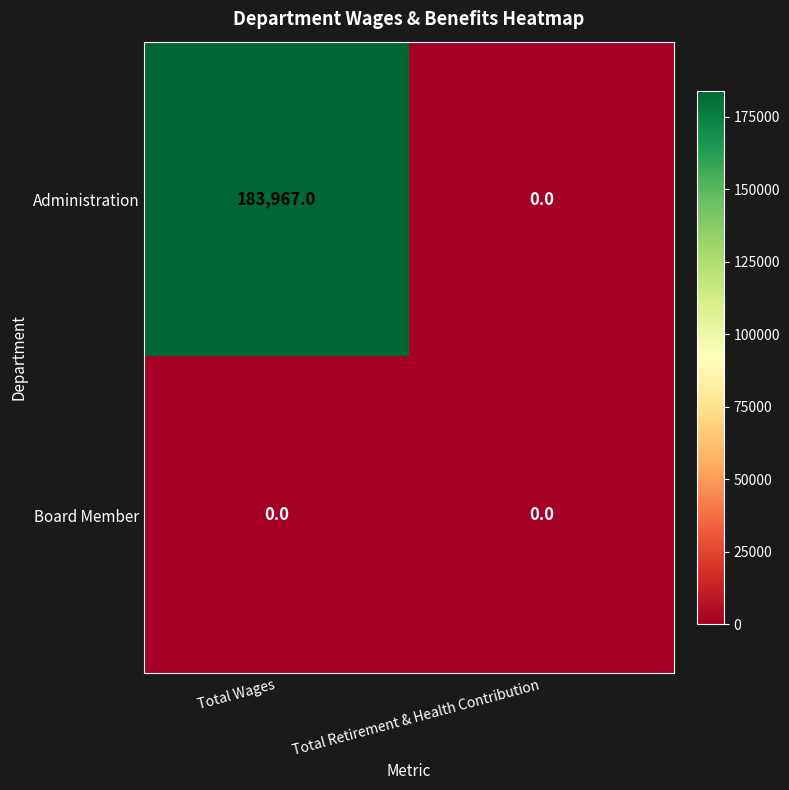

Rank the series by their maximum value, from highest to lowest.

Administration, Board Member